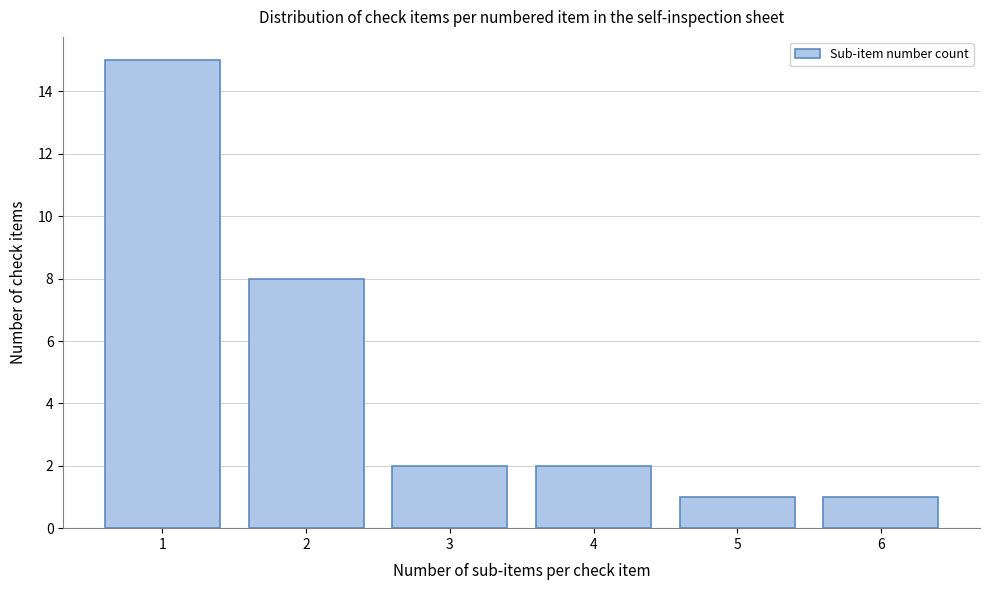

Reading right to left, list all the values displayed in this chart.

1	1	2	2	8	15